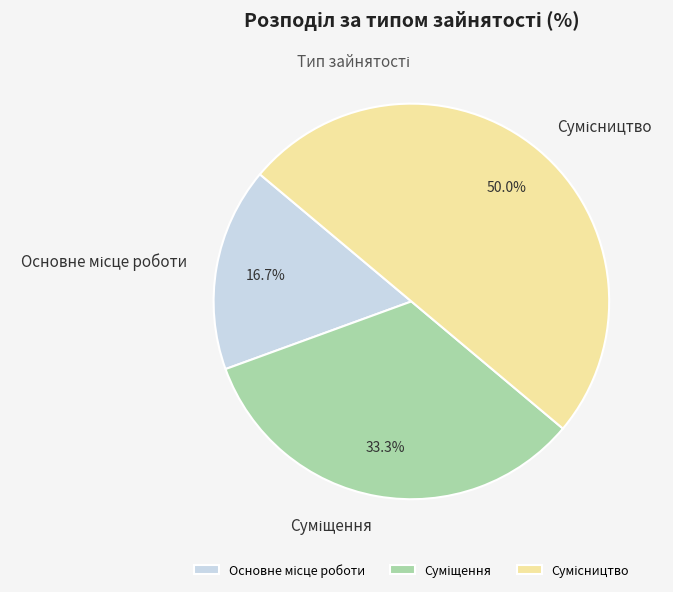

Which category has the smallest portion of the pie?

Основне місце роботи